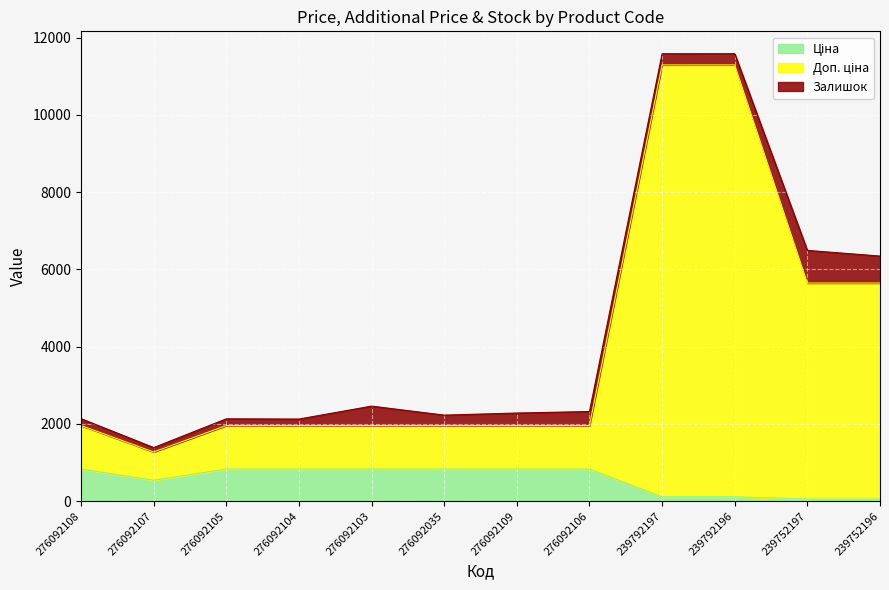

How many lines are shown in the chart?

3